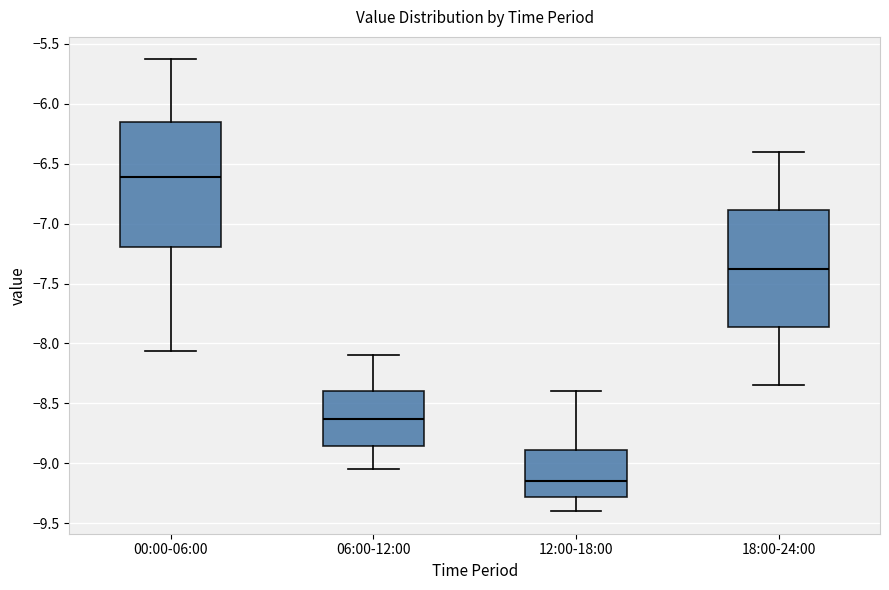

Which box's median line is the highest?

00:00-06:00